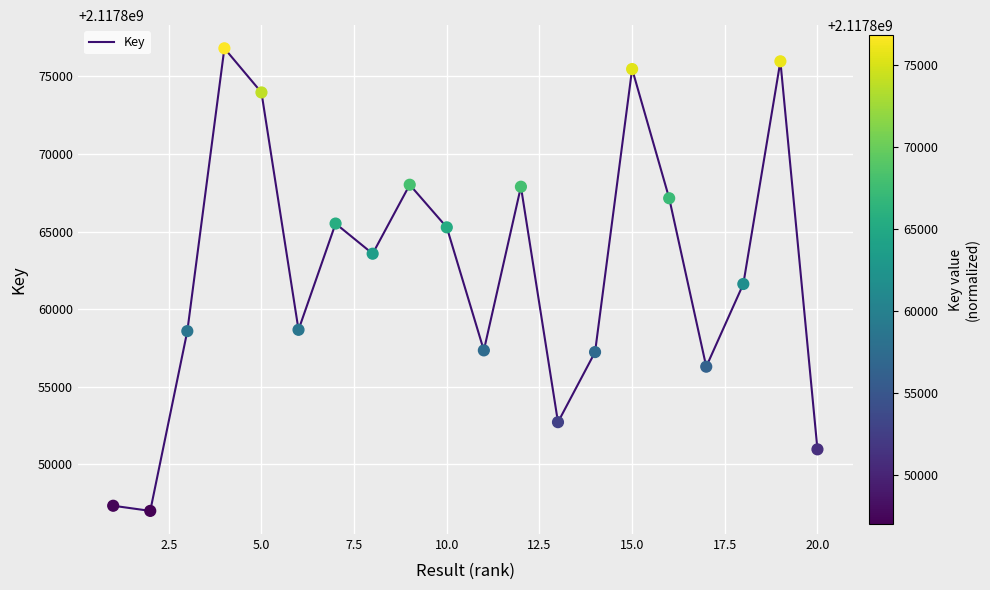

What is the maximum value shown in the chart?

2117876808